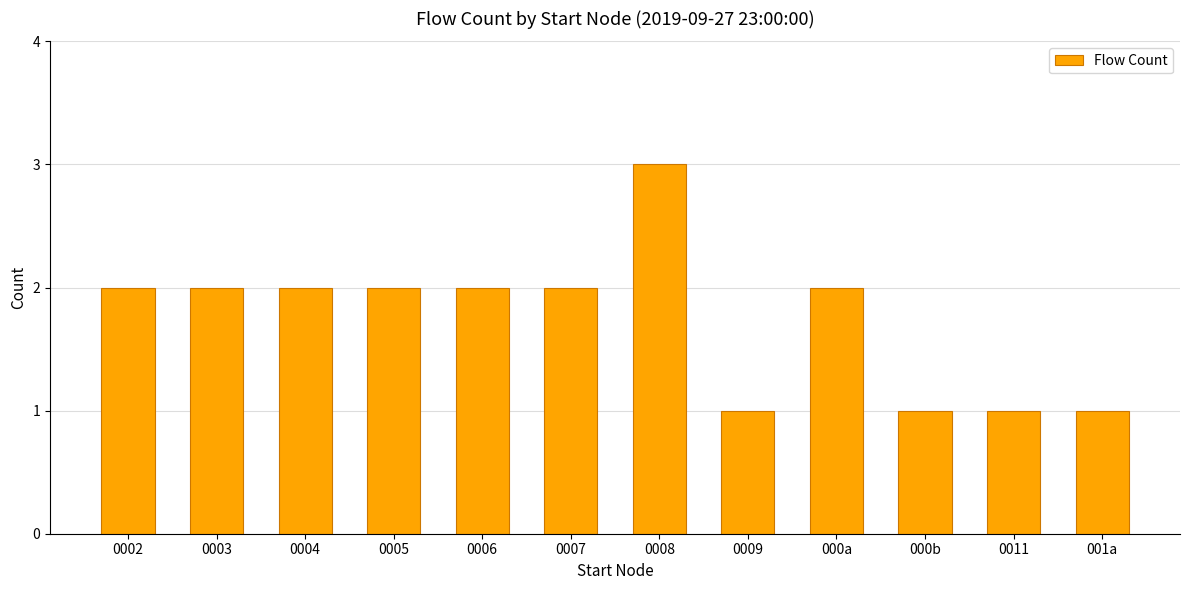

True or false: the data shows 1 at 000a.

False